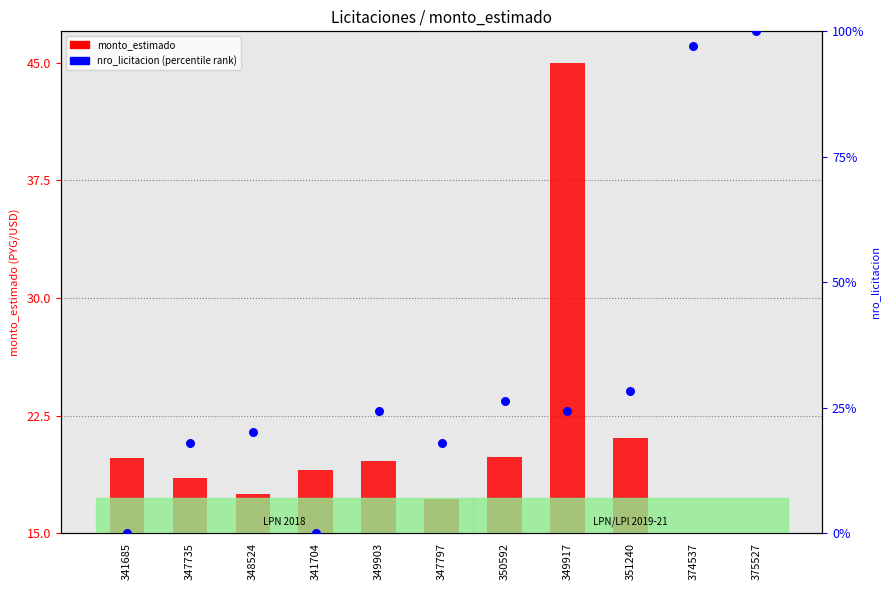

Which series has the largest total across all categories?

nro_licitacion (rank)